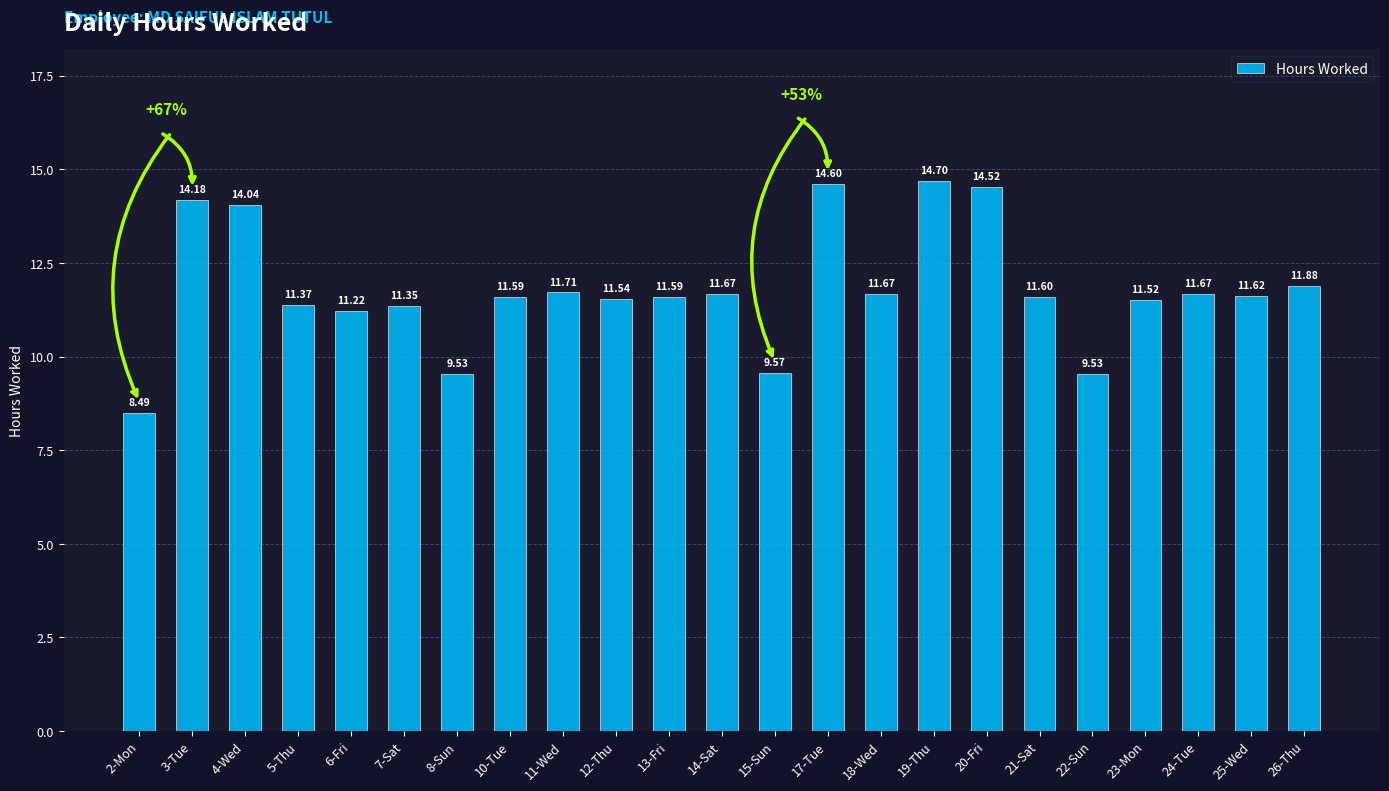

What is the label of the 17th bar from the left?

20-Fri